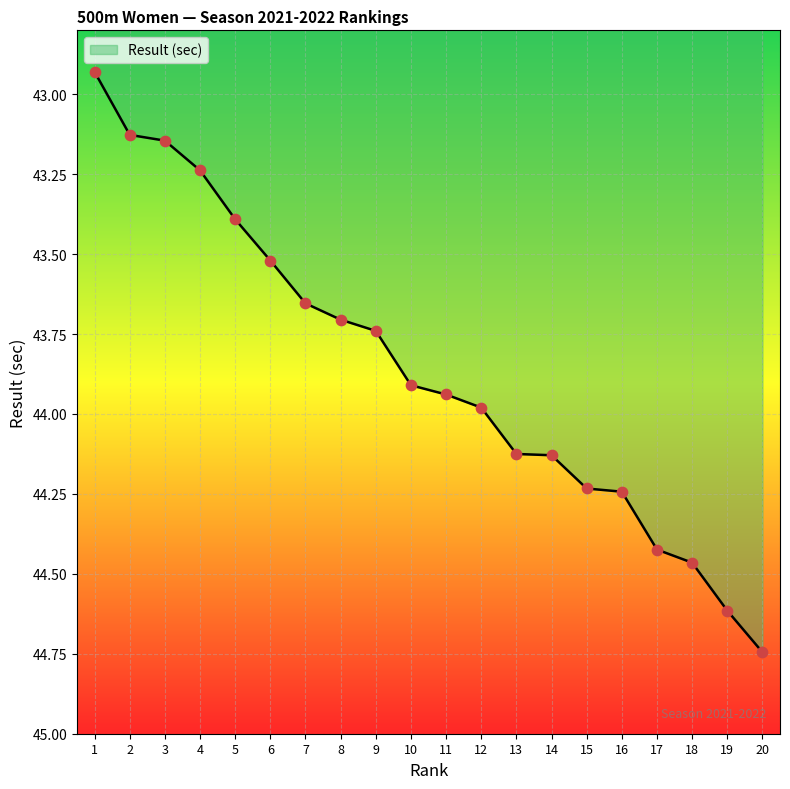

Between 5 and 10, which is larger?

10